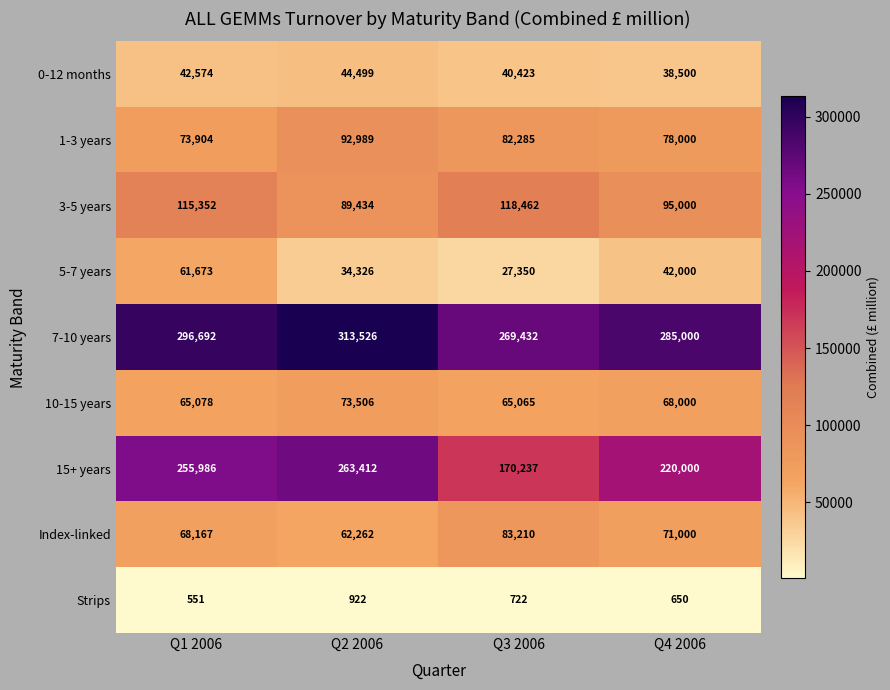

What is the difference between the 7-10 years values at Q1 2006 and Q2 2006?

16834